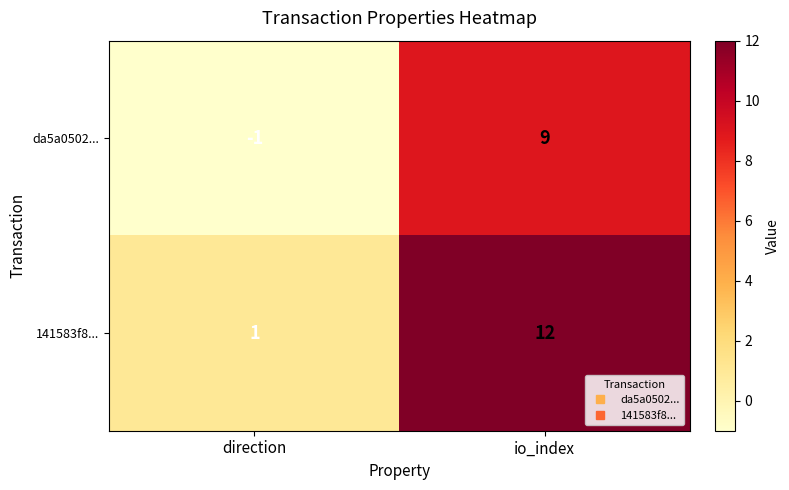

At io_index, list the series in order from largest to smallest.

141583f8..., da5a0502...